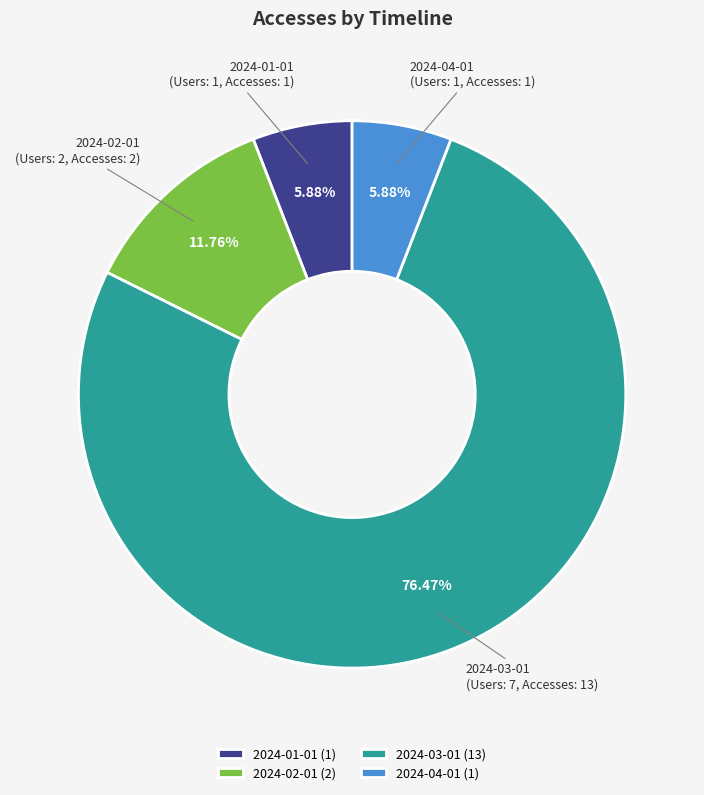

Which slice represents more than half of the pie?

2024-03-01